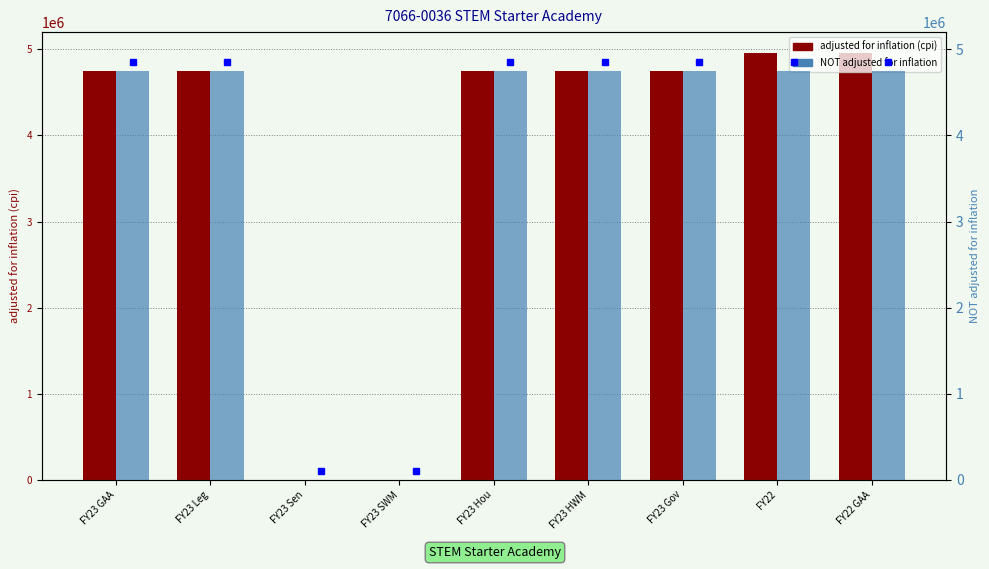

How many bars are there in total?

18